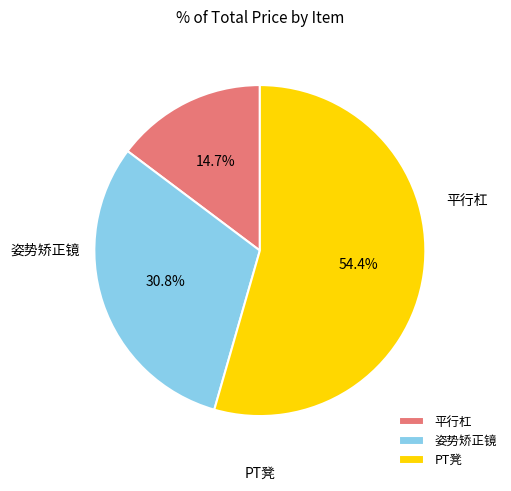

Is PT凳 the majority of the pie?

Yes